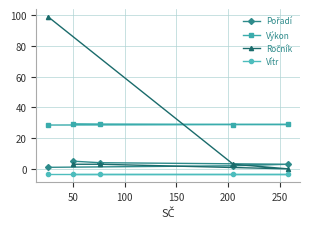

Which series has the largest total across all categories?

Výkon